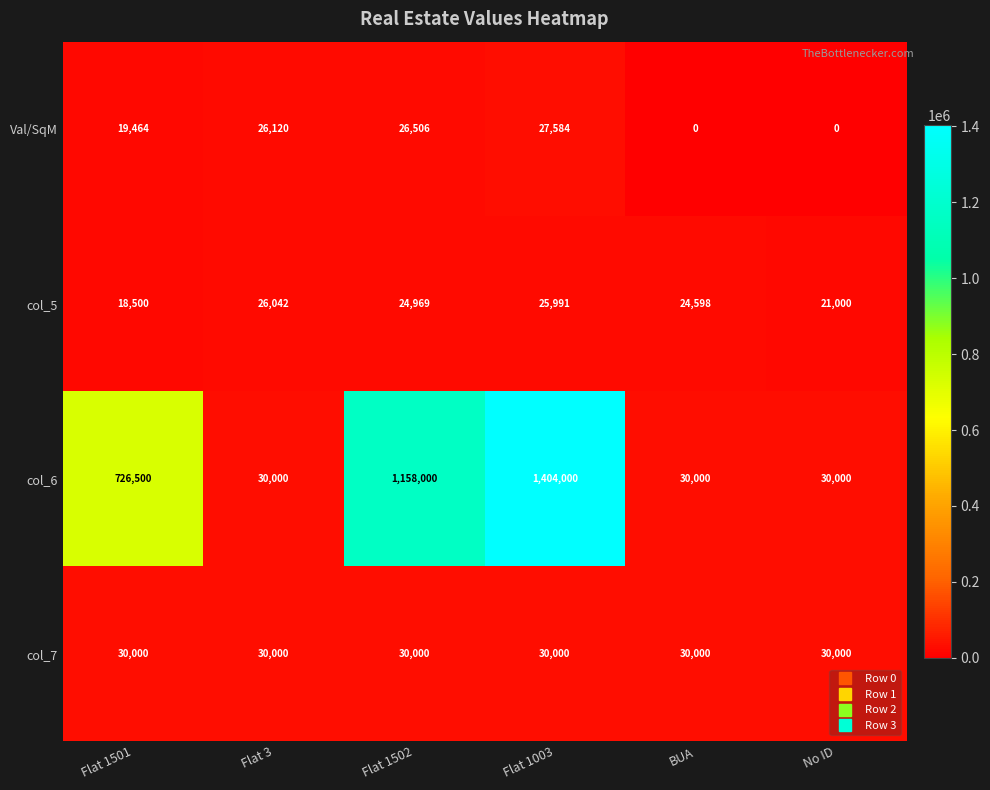

How many distinct data groups are displayed?

4